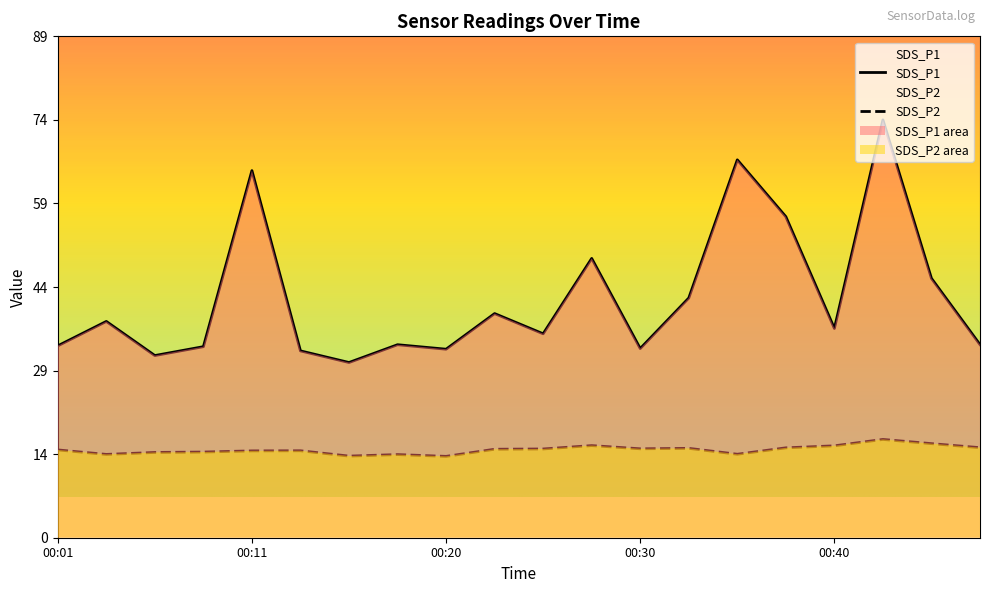

Reading left to right, transcribe all the data shown in this chart.

SDS_P1: 34.2	38.5	32.5	34.0	65.4	33.3	31.2	34.4	33.6	40.0	36.4	49.8	33.7	42.7	67.3	57.2	37.3	74.5	46.2	34.4
SDS_P2: 15.7	14.8	15.2	15.3	15.5	15.5	14.6	14.8	14.5	15.8	15.8	16.4	15.8	15.9	14.9	16.0	16.4	17.5	16.8	16.1